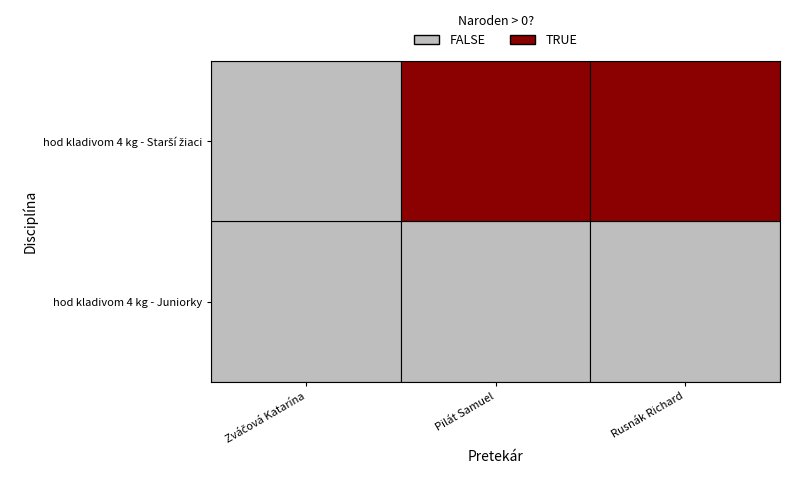

Is the value of hod kladivom 4 kg - Juniorky at hod kladivom 4 kg - Starší žiaci greater than the value of hod kladivom 4 kg - Starší žiaci at hod kladivom 4 kg - Juniorky?

No